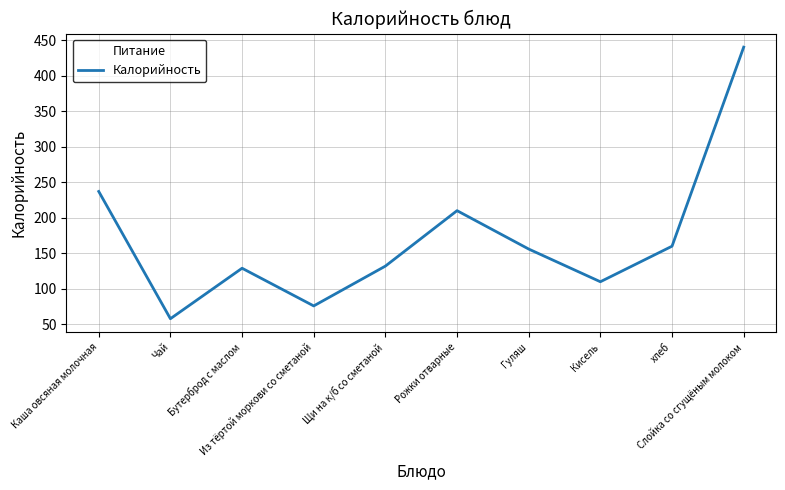

What is the maximum value shown in the chart?

440